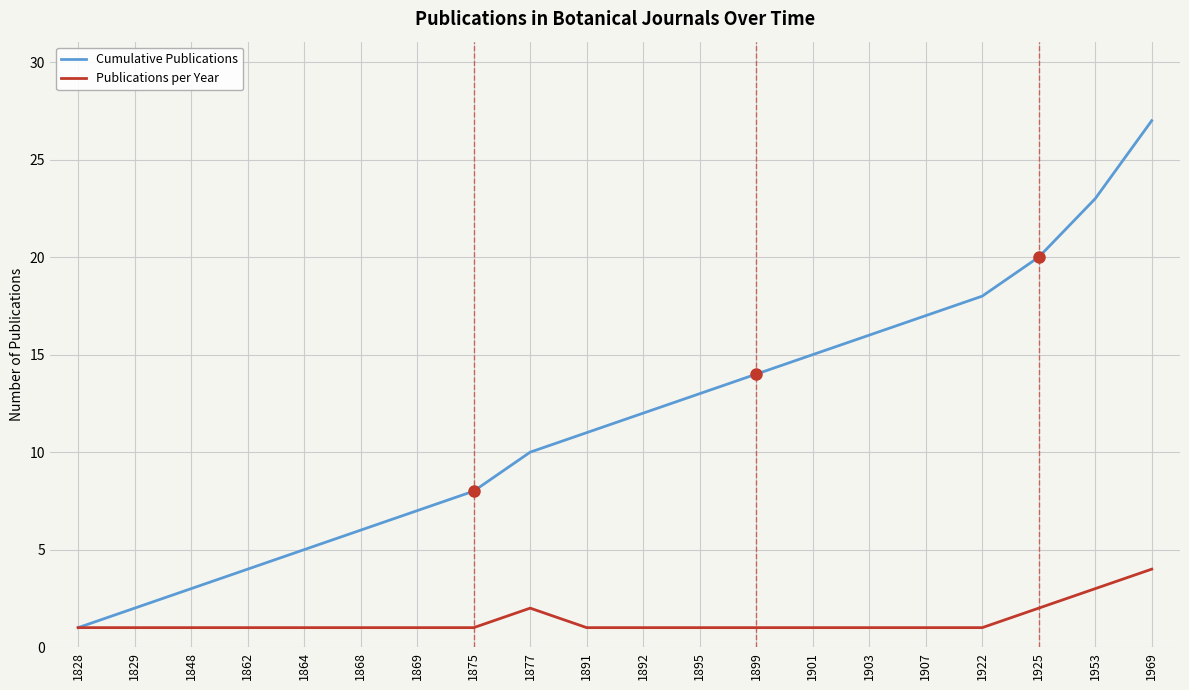

At which category does the chart reach its peak across all series?

1969